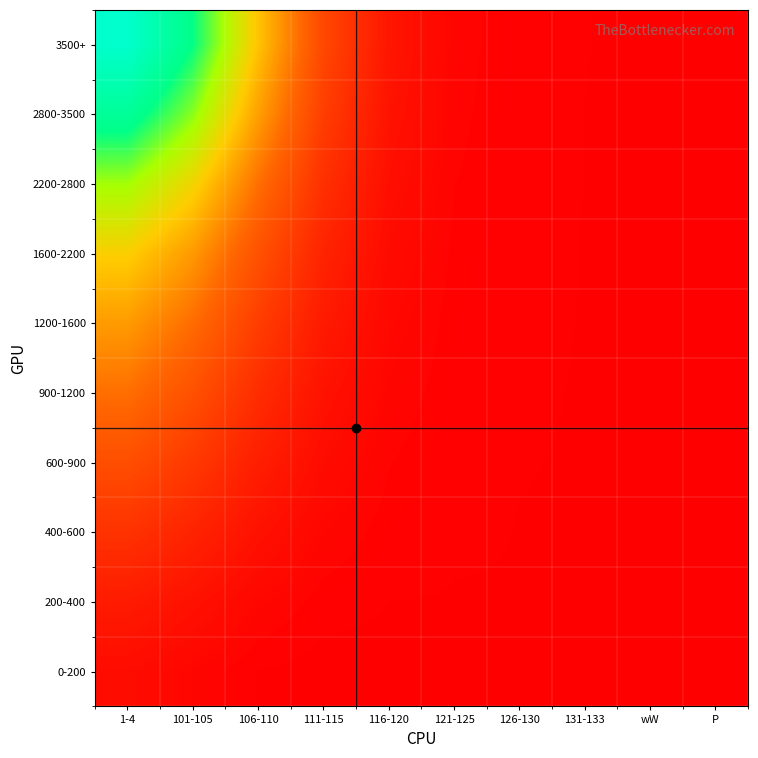

What is the total value across all series at 116-120?

5542.8